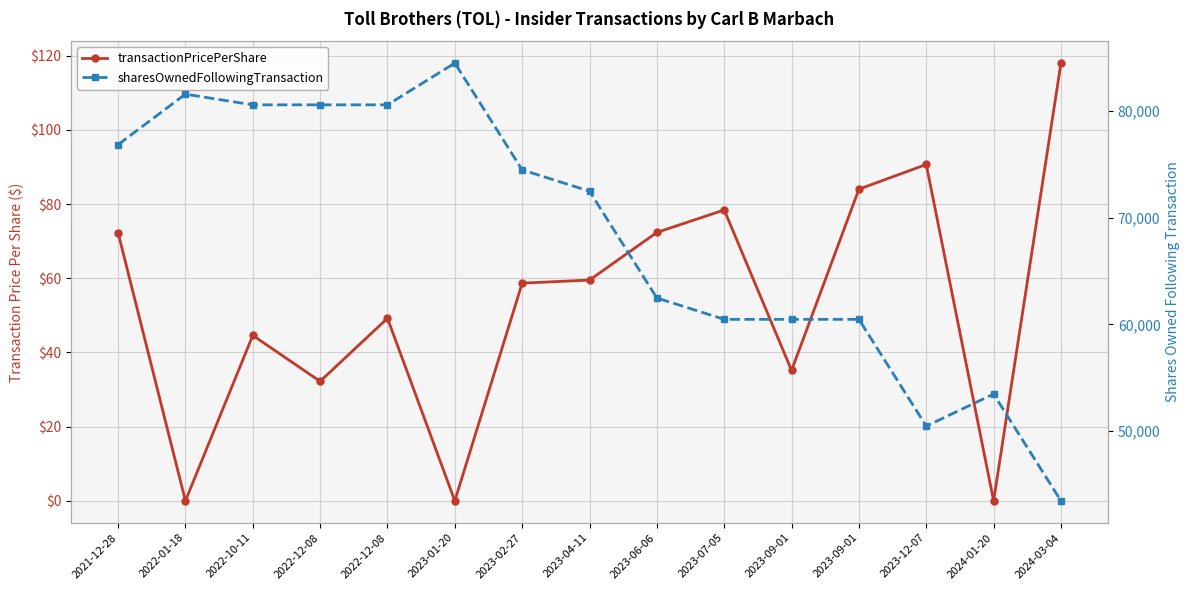

Count the number of categories in the chart.

15